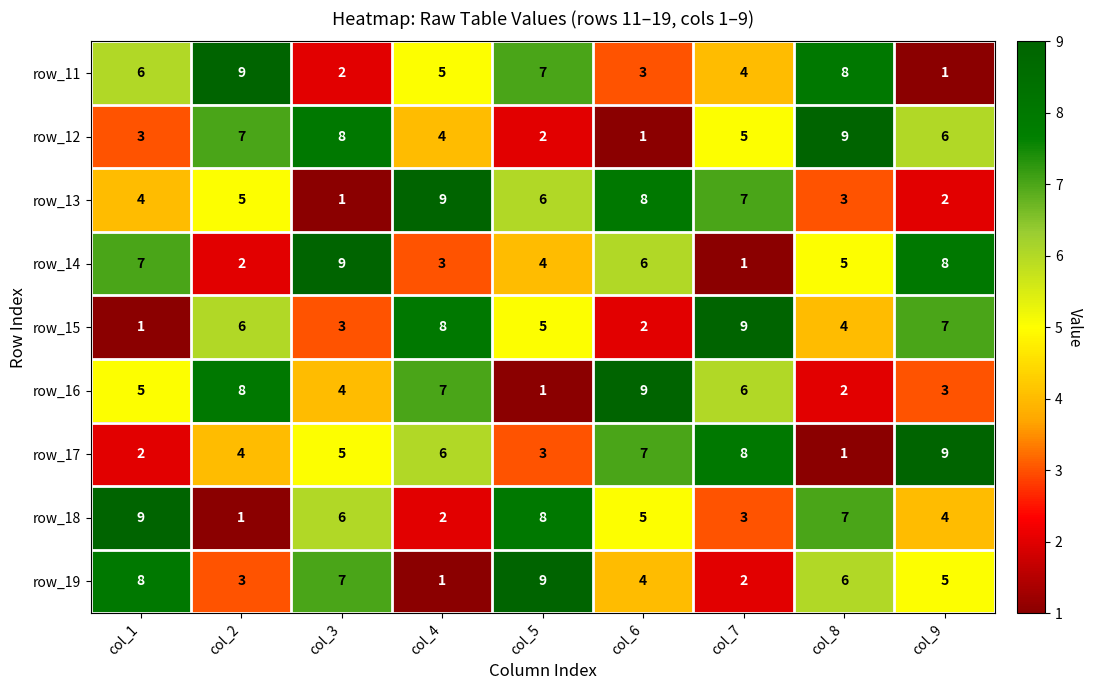

What is the sum of all row_17 values?

45